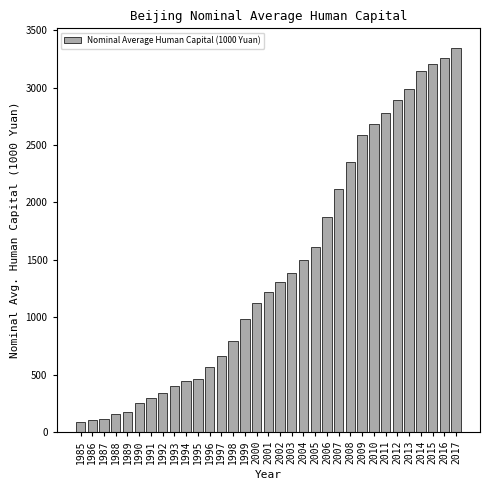

What is the sum of the values at 2013 and 2014?

6135.2